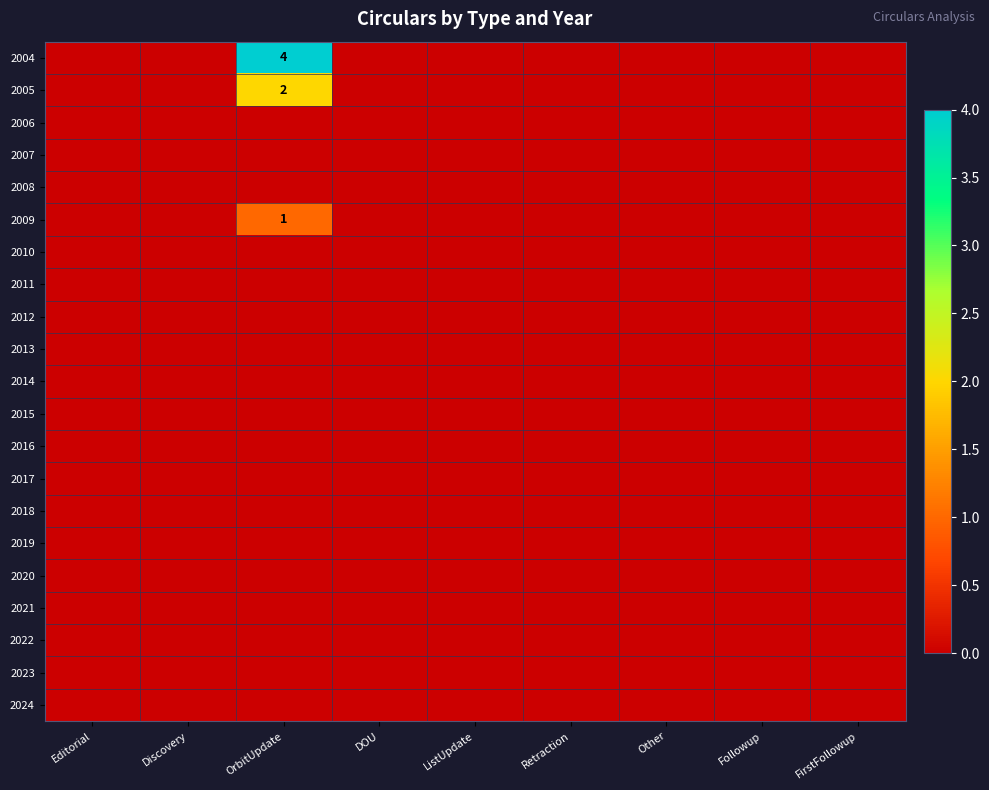

True or false: 2018 has a value of 0 at Retraction.

True